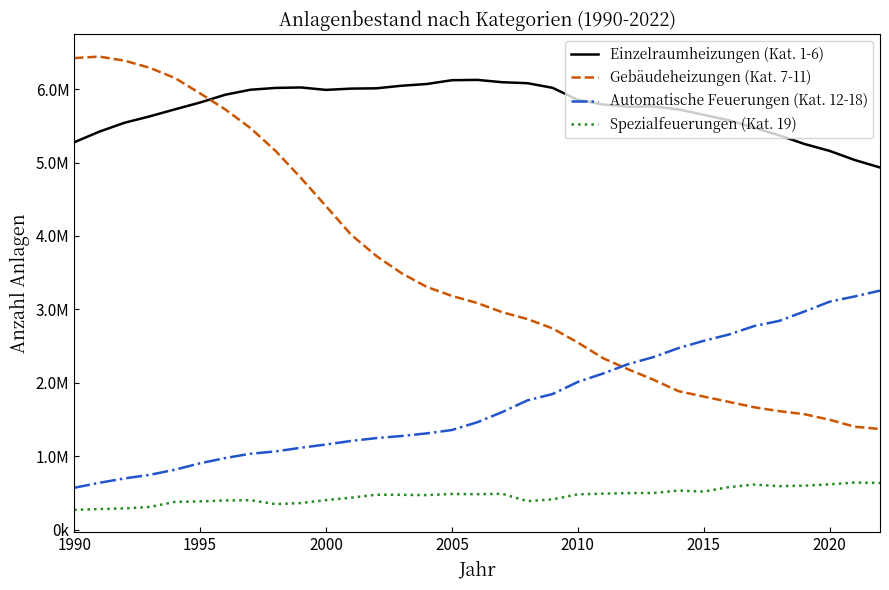

What are all the series names shown in the legend?

Einzelraumheizungen (Kat. 1-6), Gebäudeheizungen (Kat. 7-11), Automatische Feuerungen (Kat. 12-18), Spezialfeuerungen (Kat. 19)